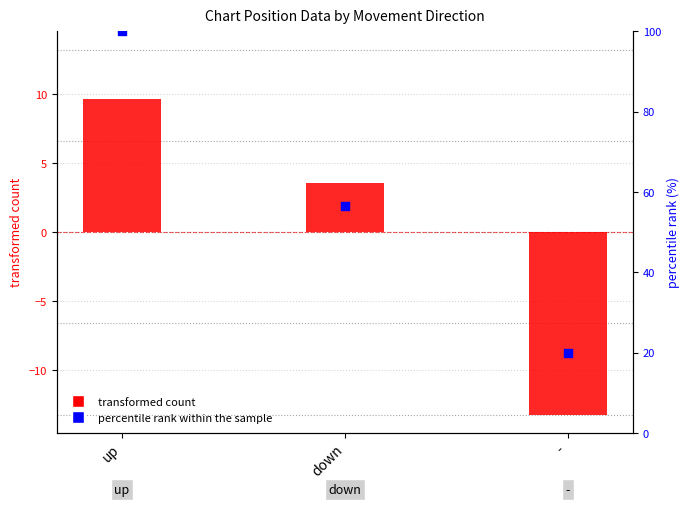

Which series has the largest Y range (max minus min)?

percentile rank within the sample